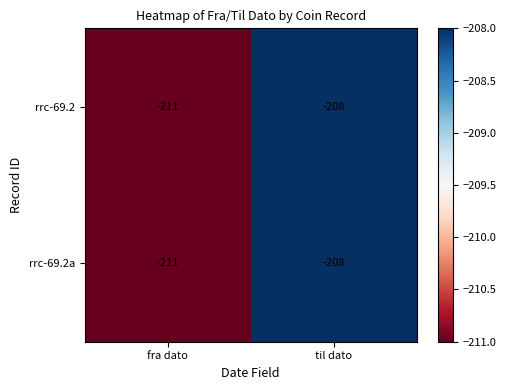

What is the sum of all rrc-69.2a values?

-419